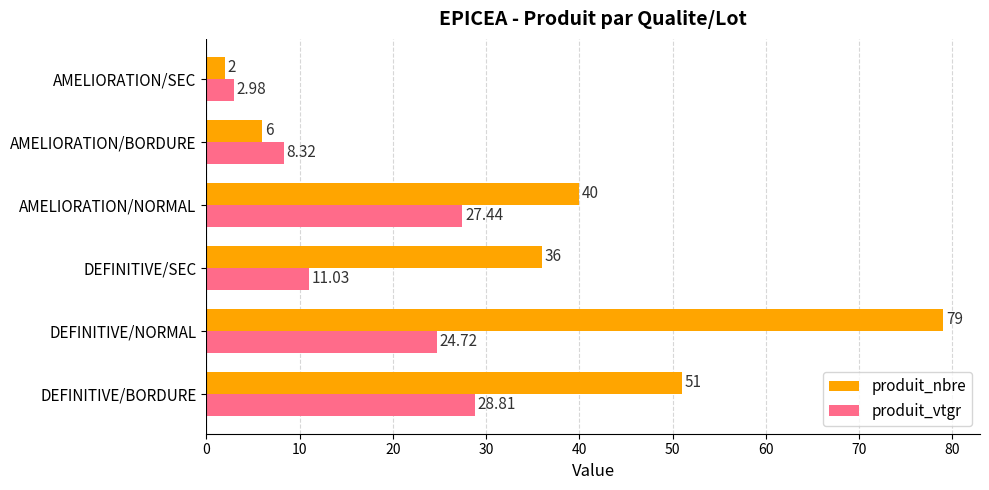

At which category is the sum across all series the highest?

DEFINITIVE/NORMAL